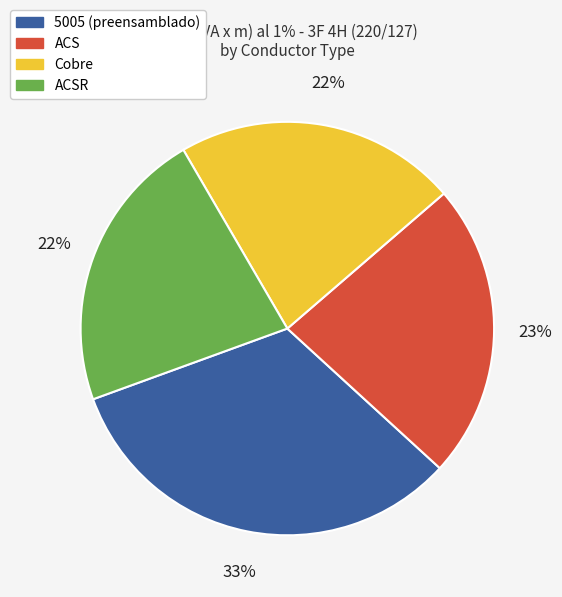

Does 5005 (preensamblado) represent more than half of the total?

No